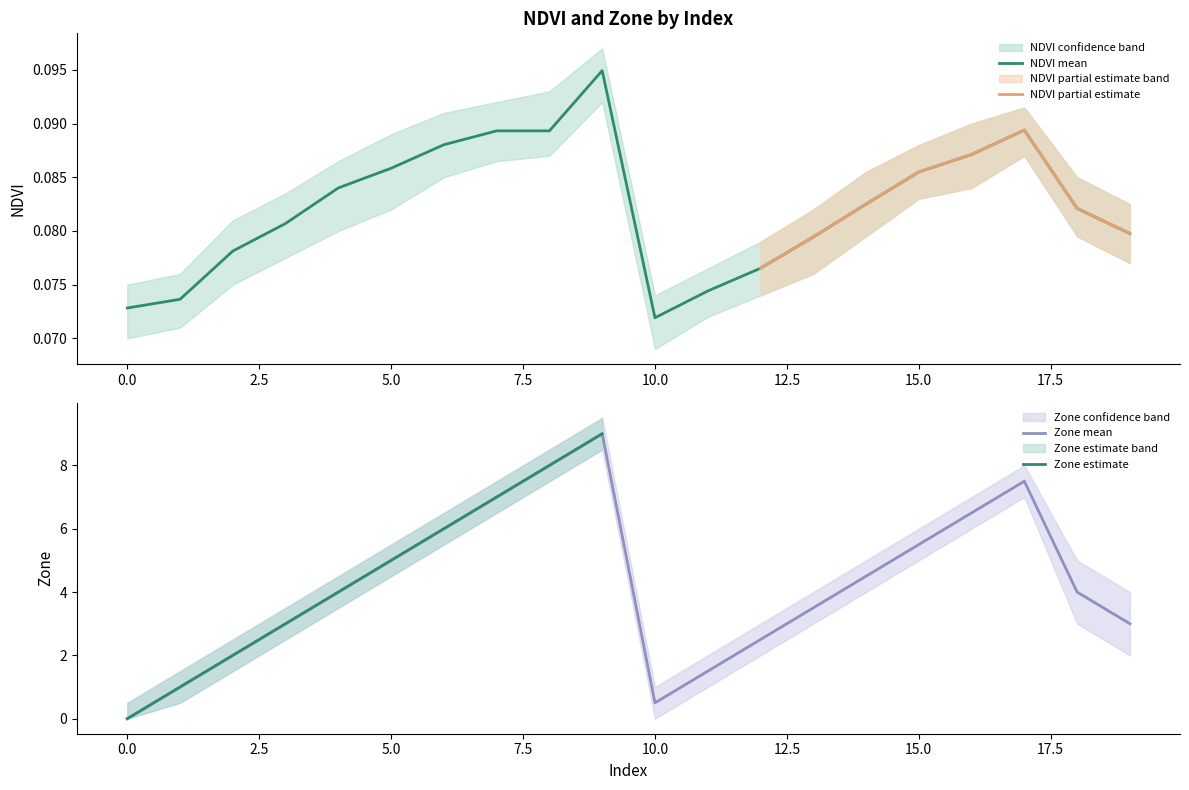

Is the value of NDVI_upper at 0 greater than the value of Zone_mean at 11?

No